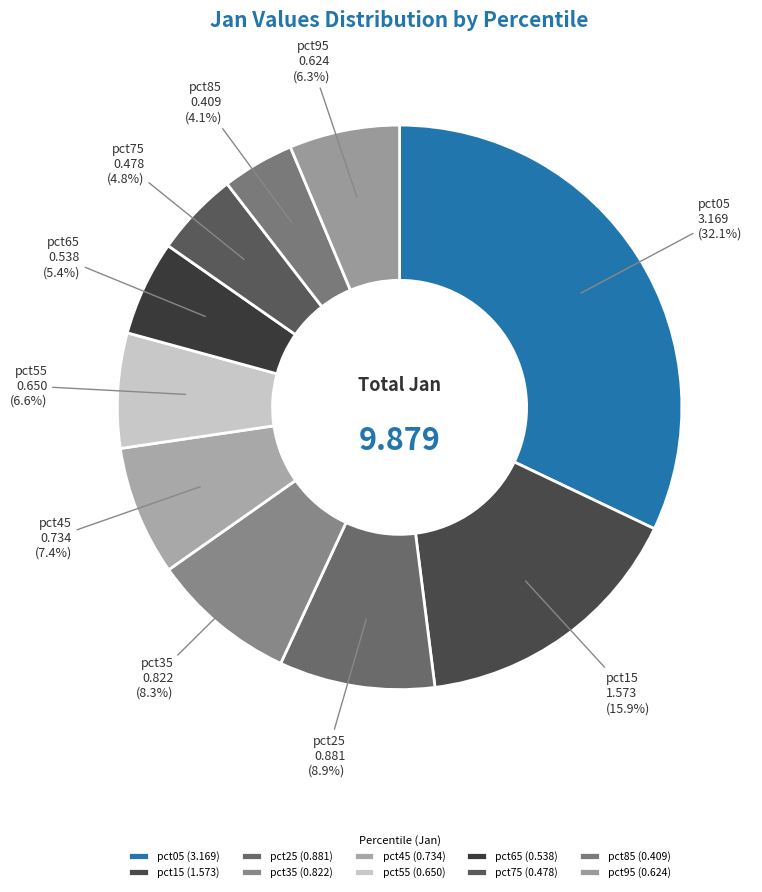

Which slice is the smallest?

pct85